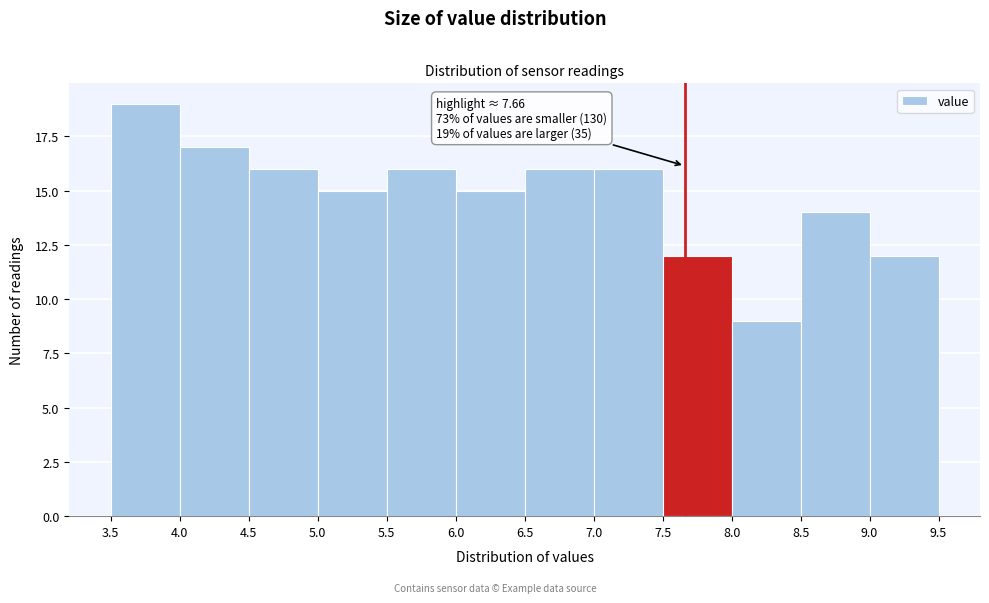

Which range on the x-axis has the tallest bar?

3.5 to 4.0